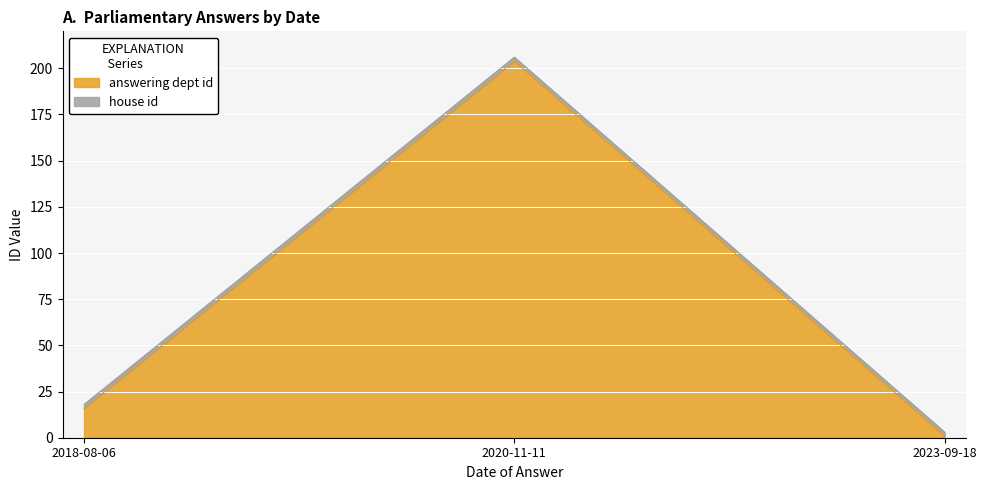

What is the maximum value for answering dept id?

204